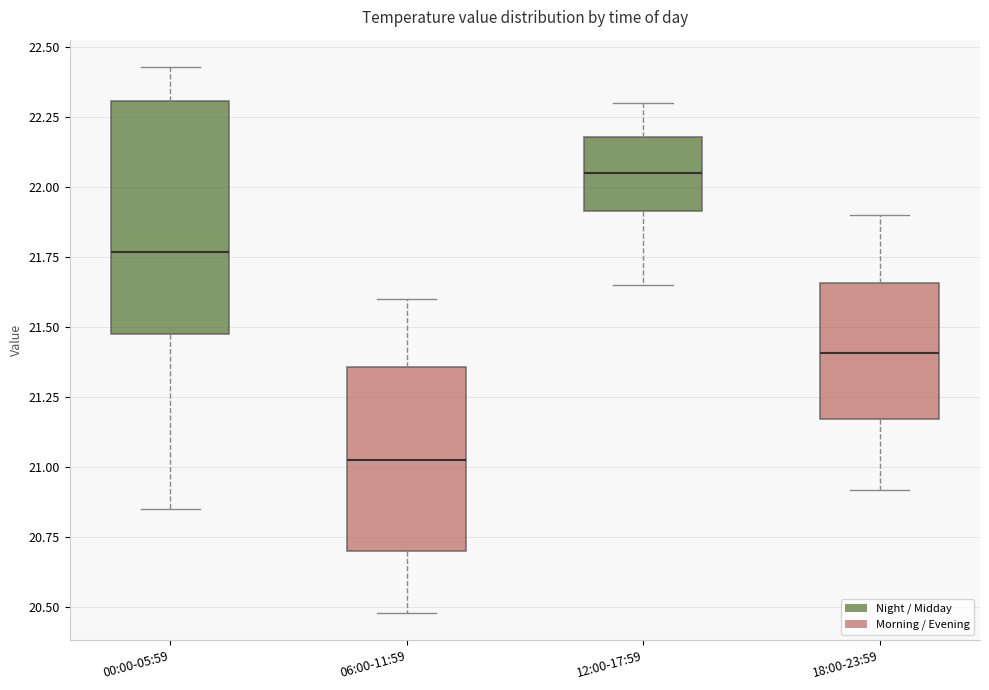

Which box is the tallest, from its lower edge to its upper edge?

00:00-05:59